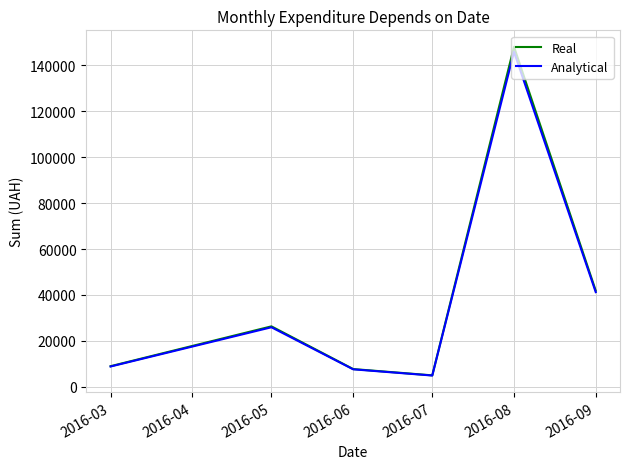

What is the difference between the maximum and minimum values in the Analytical series?

140964.9